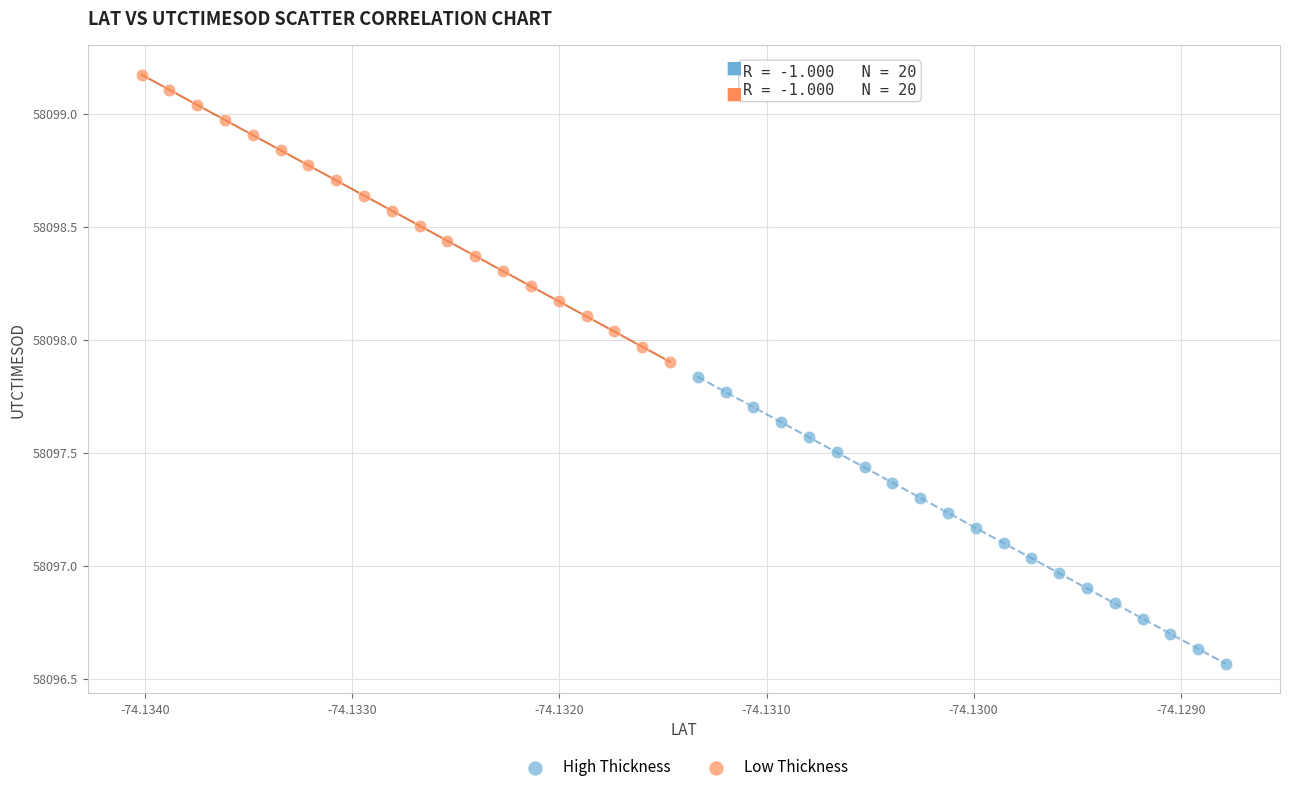

Which series reaches the minimum Y coordinate?

High Thickness